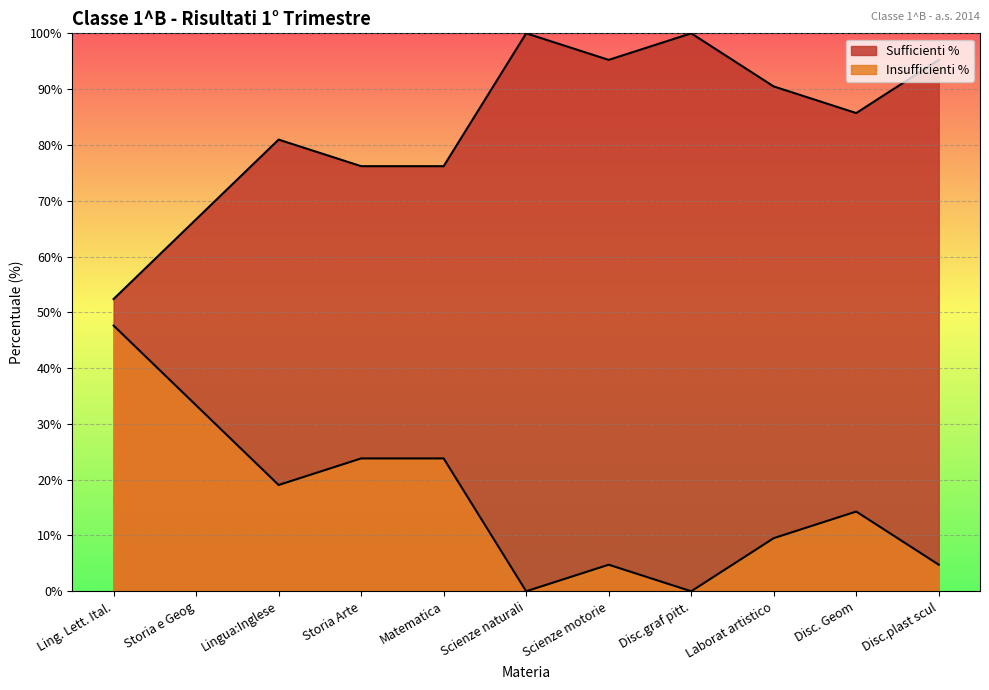

True or false: Sufficienti % and Insufficienti % intersect in this chart.

False